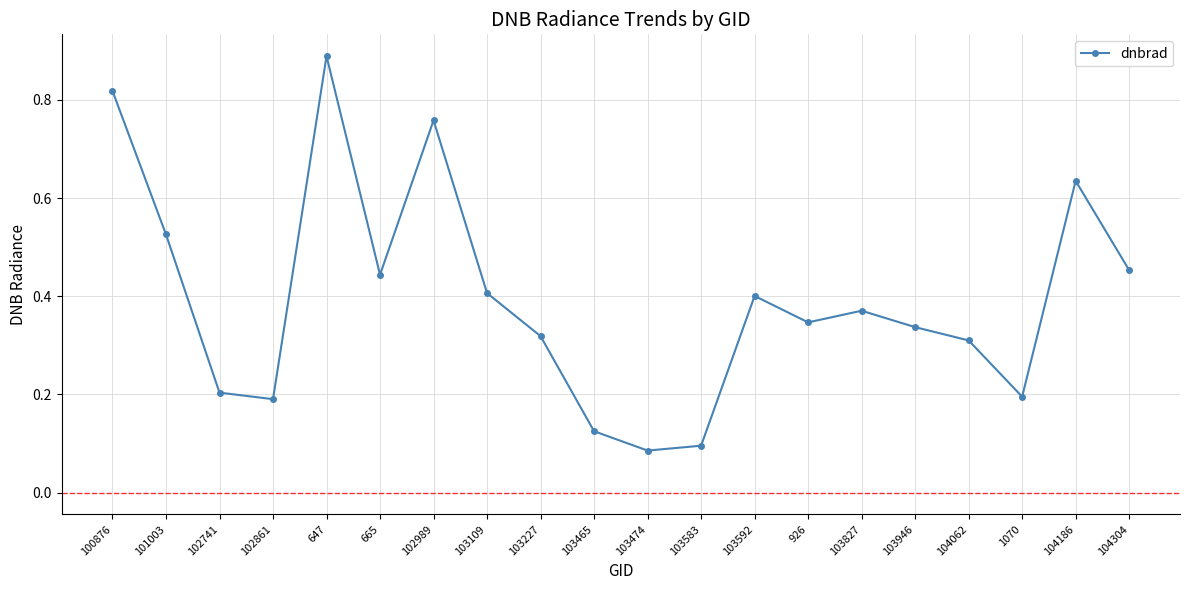

What is the sum of all values?

7.9